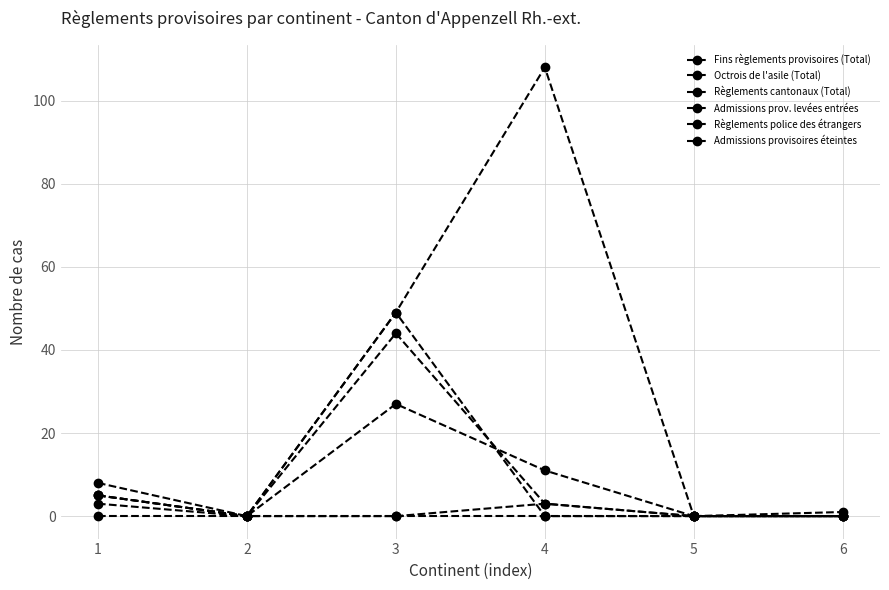

True or false: Octrois de l'asile (Total) has a value of 0 at 2.

True